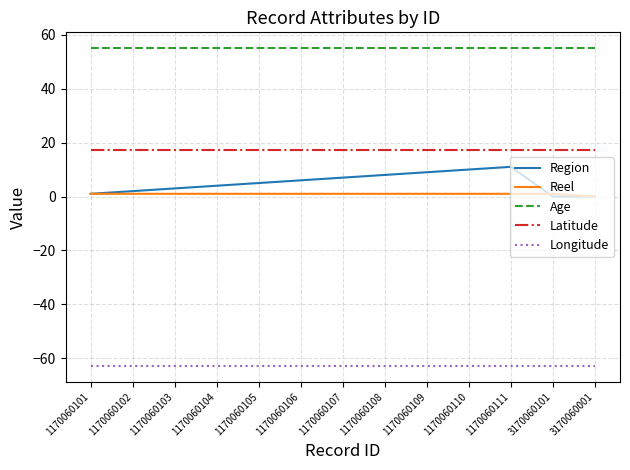

Which series has the largest range (max minus min)?

Region